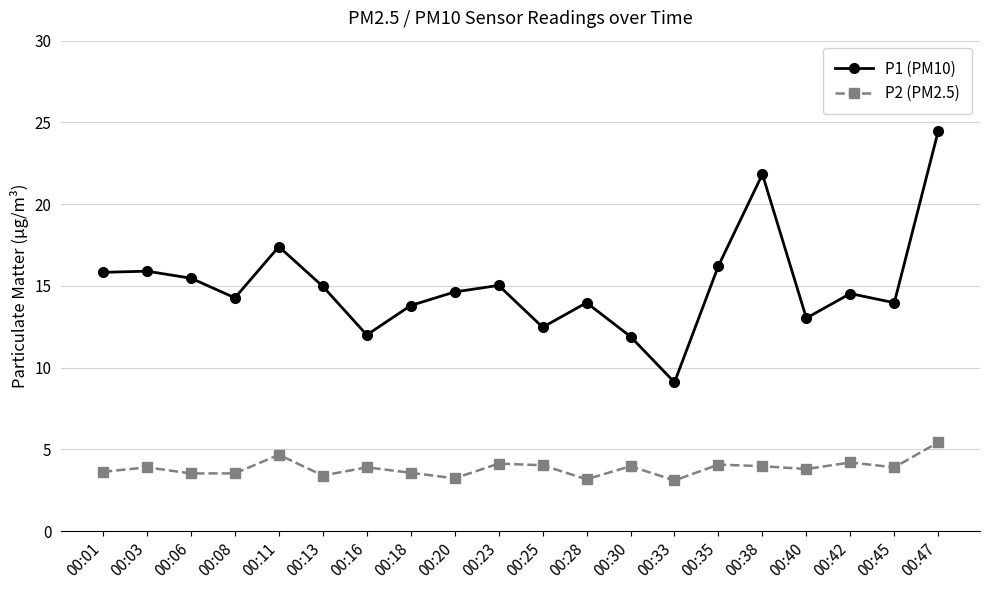

What is the difference between the P1 (PM10) values at 00:11 and 00:33?

8.3